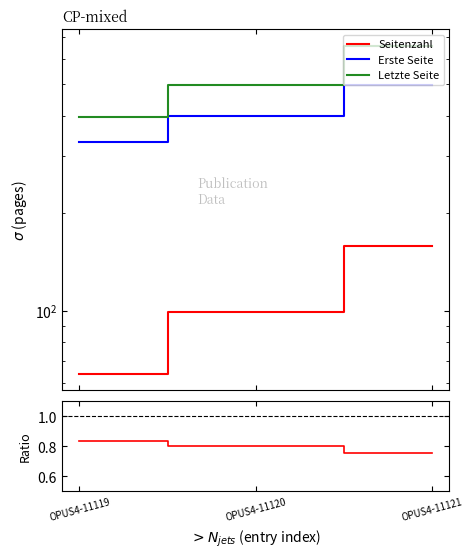

What is the lowest value of the Erste Seite series?

333.0